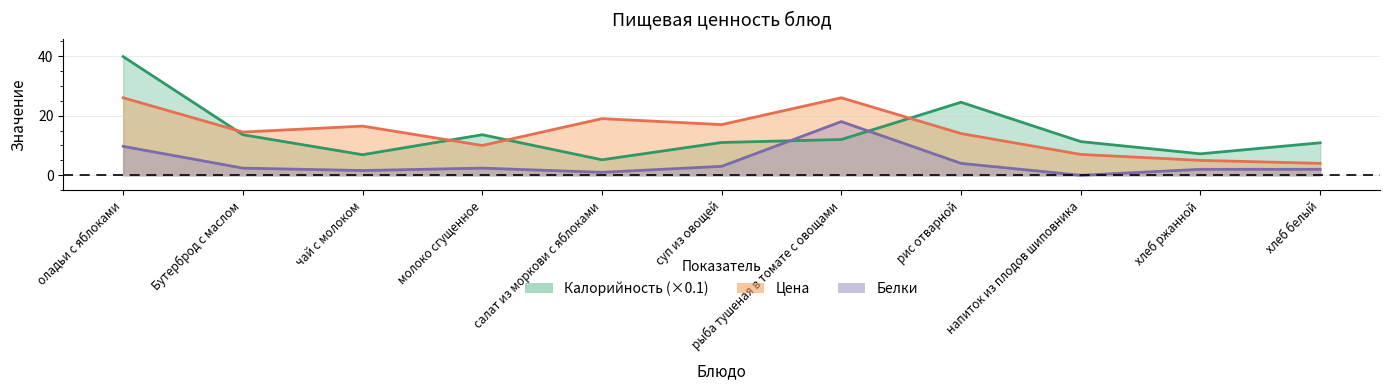

Which series changed the most between суп из овощей and рыба тушеная в томате с овощами?

Белки